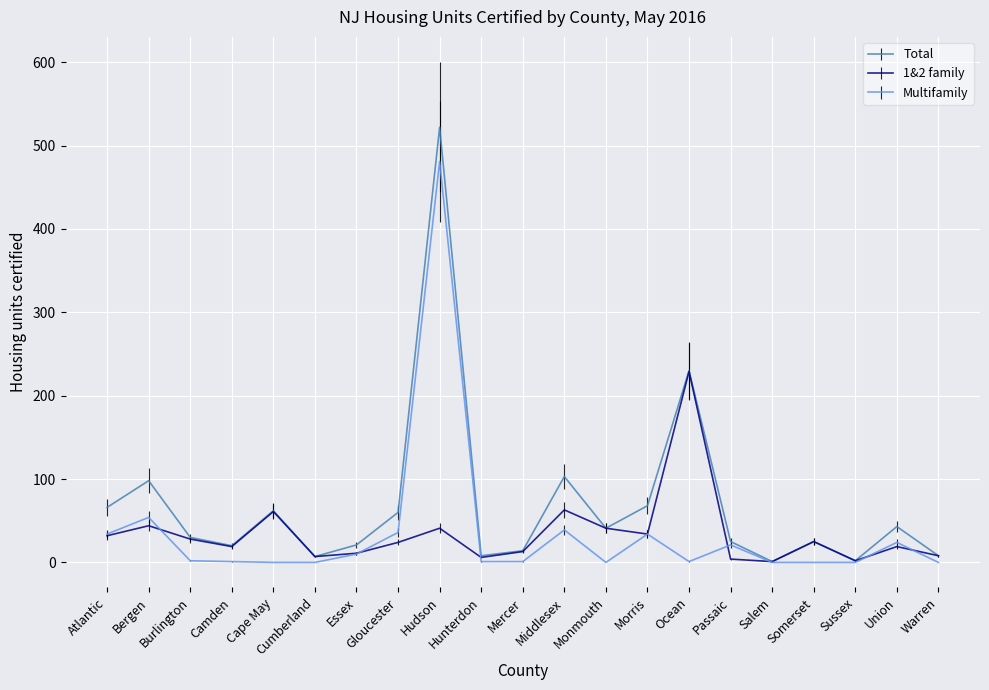

List the series in order of their peak value, highest first.

Total, Multifamily, 1&2 family